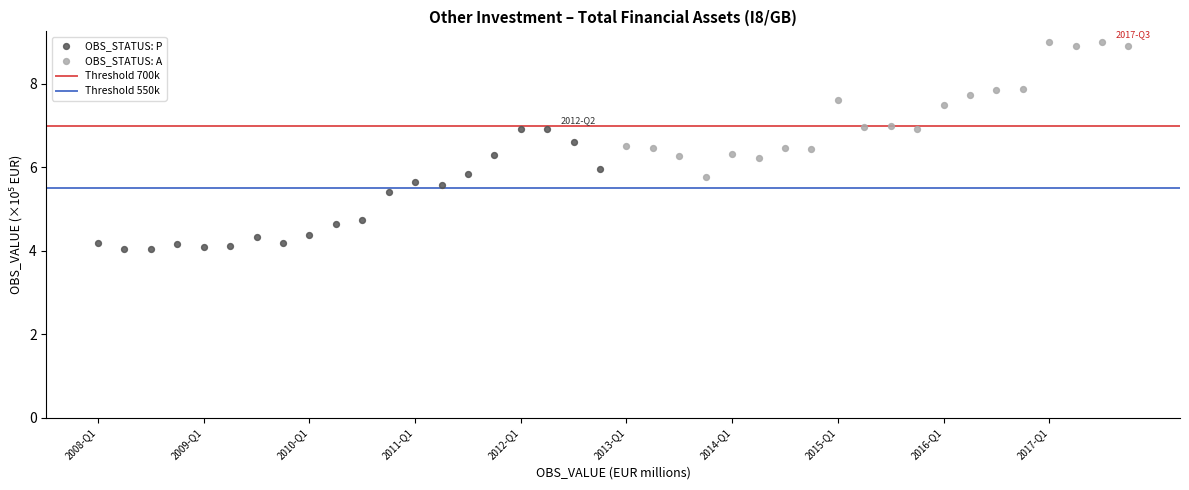

Which series contains the lowest Y value?

OBS_STATUS: P